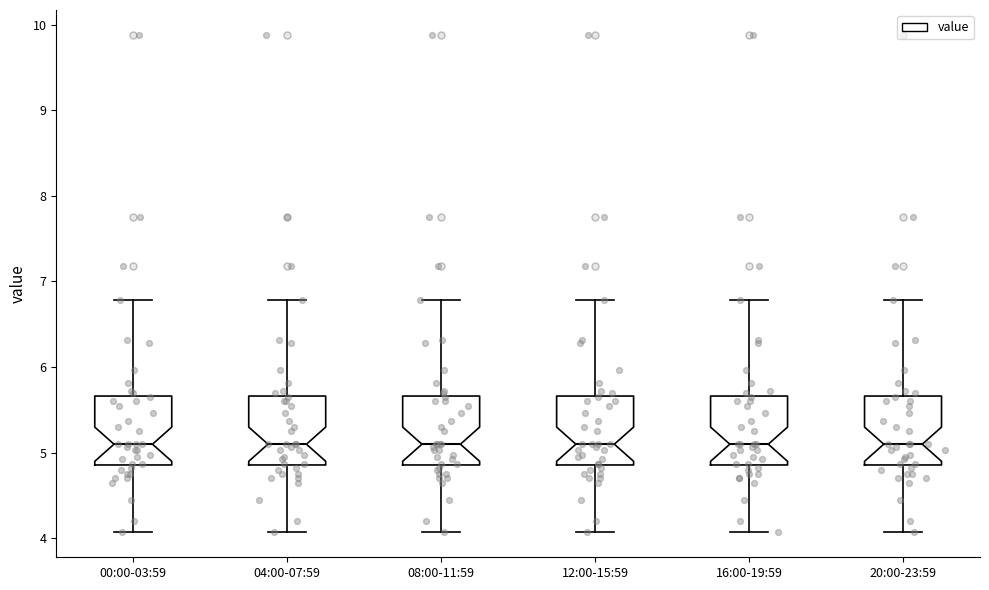

Where is the upper edge of the box for 04:00-07:59 on the y-axis? The values are not printed on the chart, so give them approximately, as read against the axis.

5.7